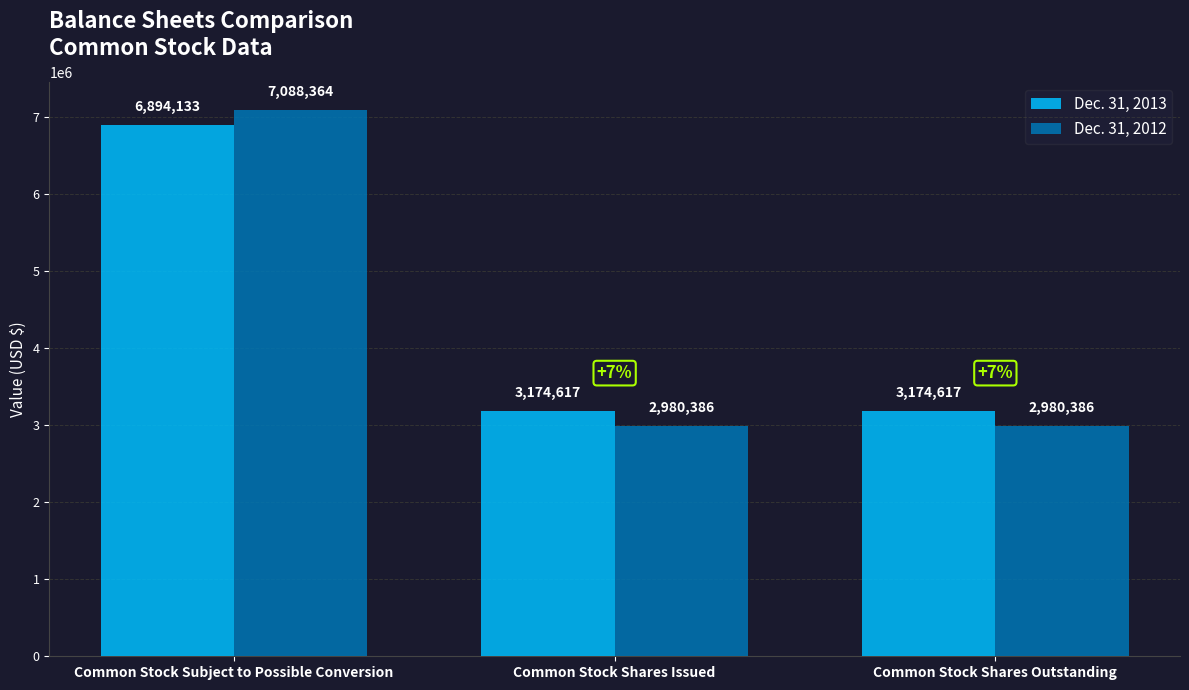

How many categories are shown in the chart?

3